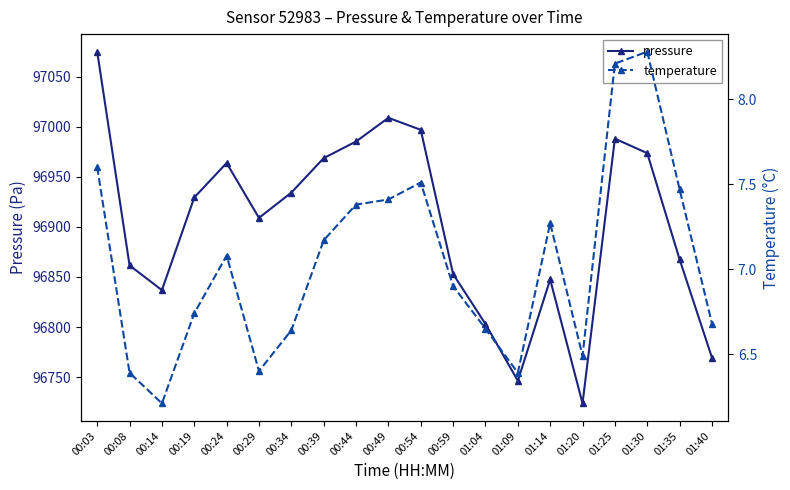

Which series has the largest total across all categories?

pressure